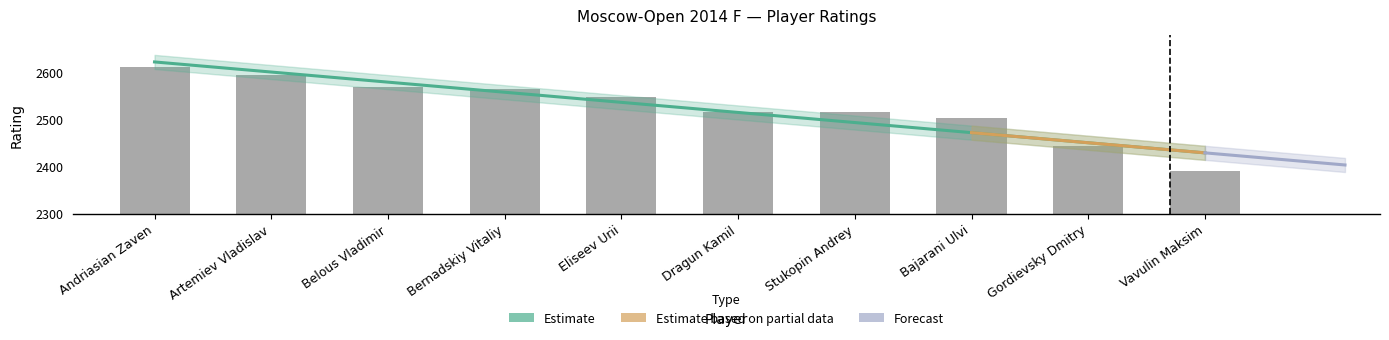

What is the sum of the values at Andriasian Zaven and Bajarani Ulvi?

5115